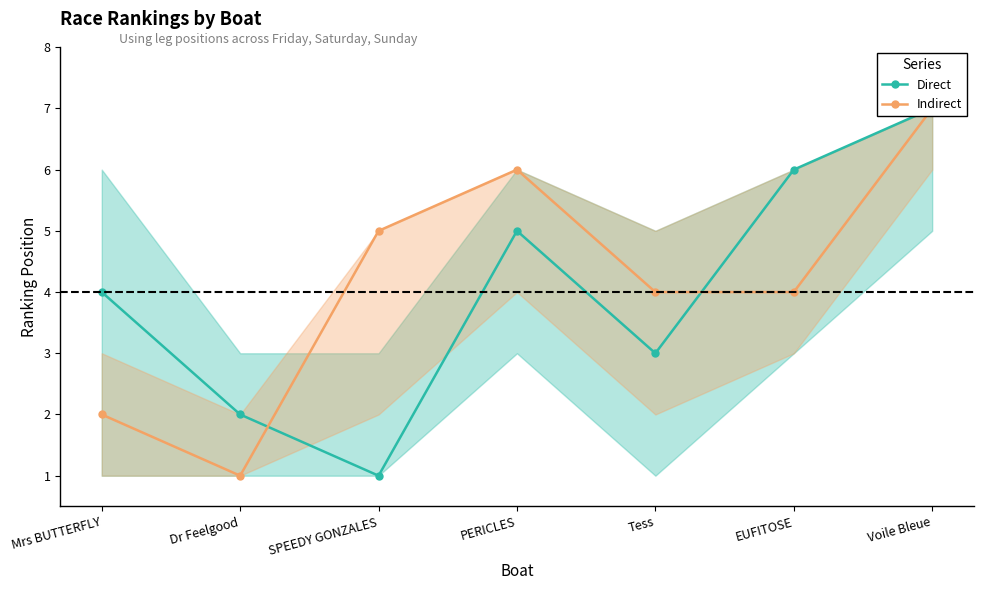

How many interior local peaks does the Direct series have?

1